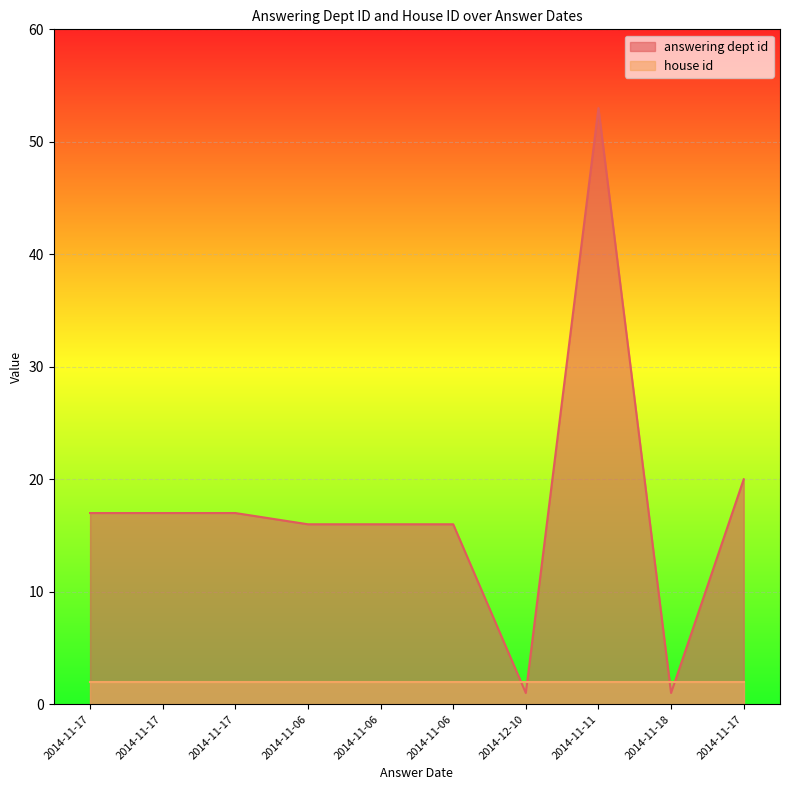

Which category has the highest value across all series?

2014-11-11